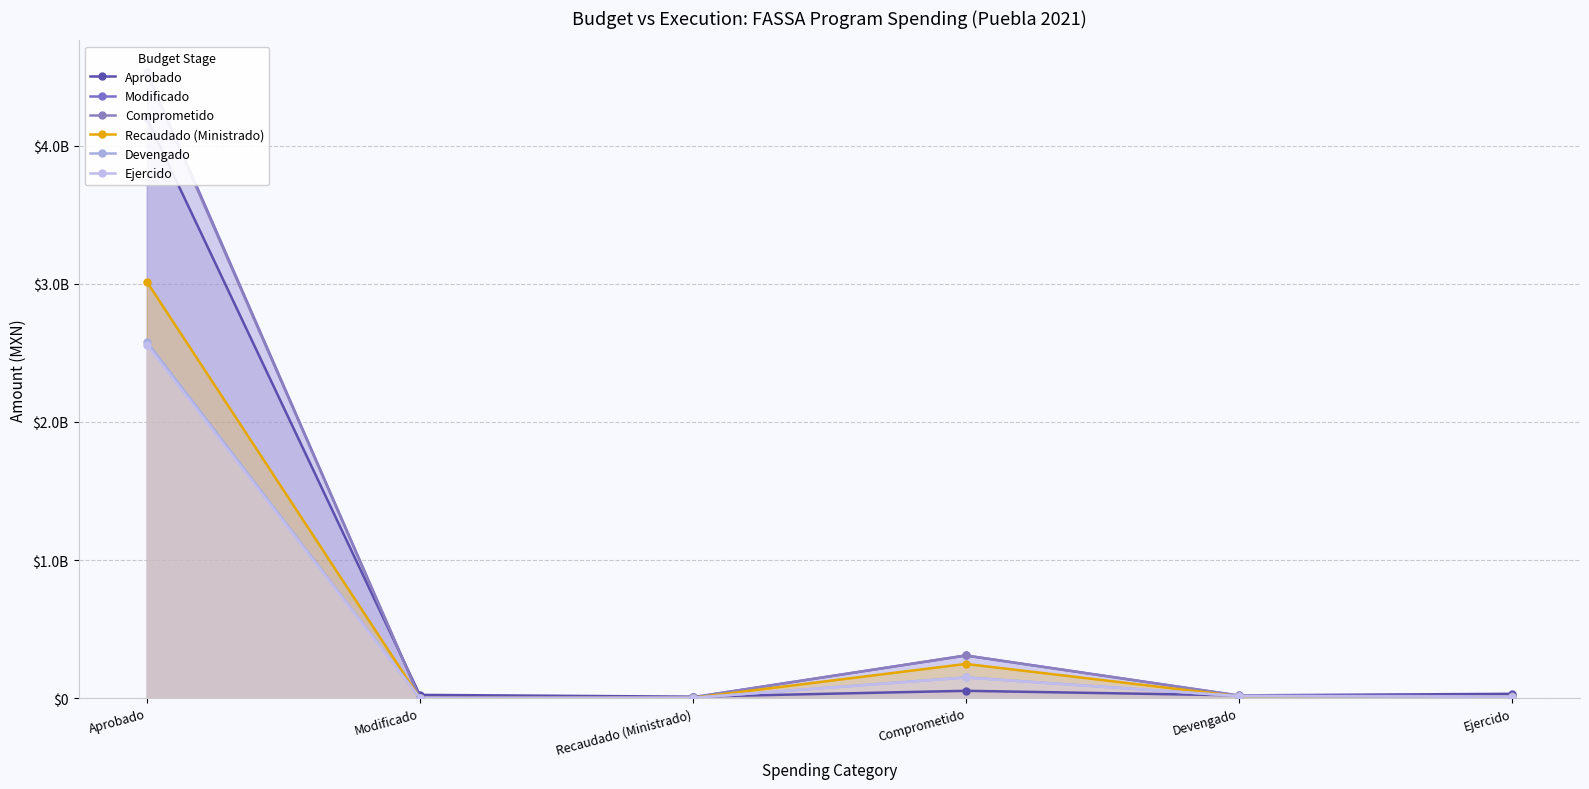

At which category is the sum across all series the highest?

Aprobado